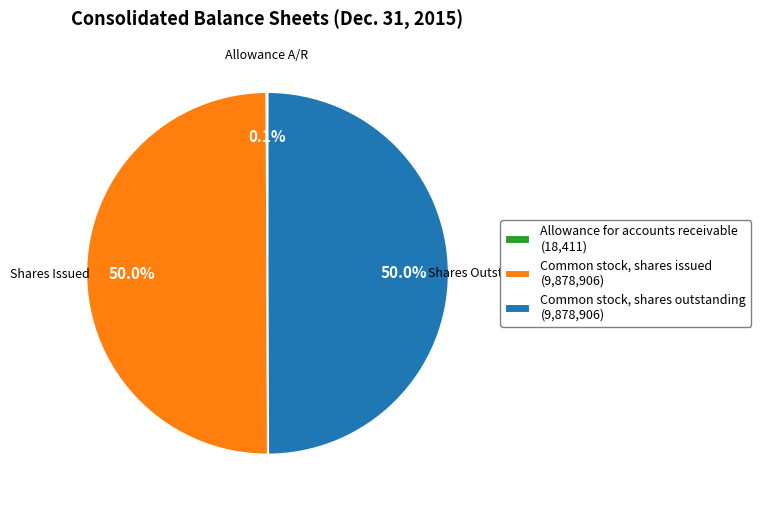

What is the total percentage of Common stock, shares issued (9,878,906) and Common stock, shares outstanding (9,878,906)?

99.9%